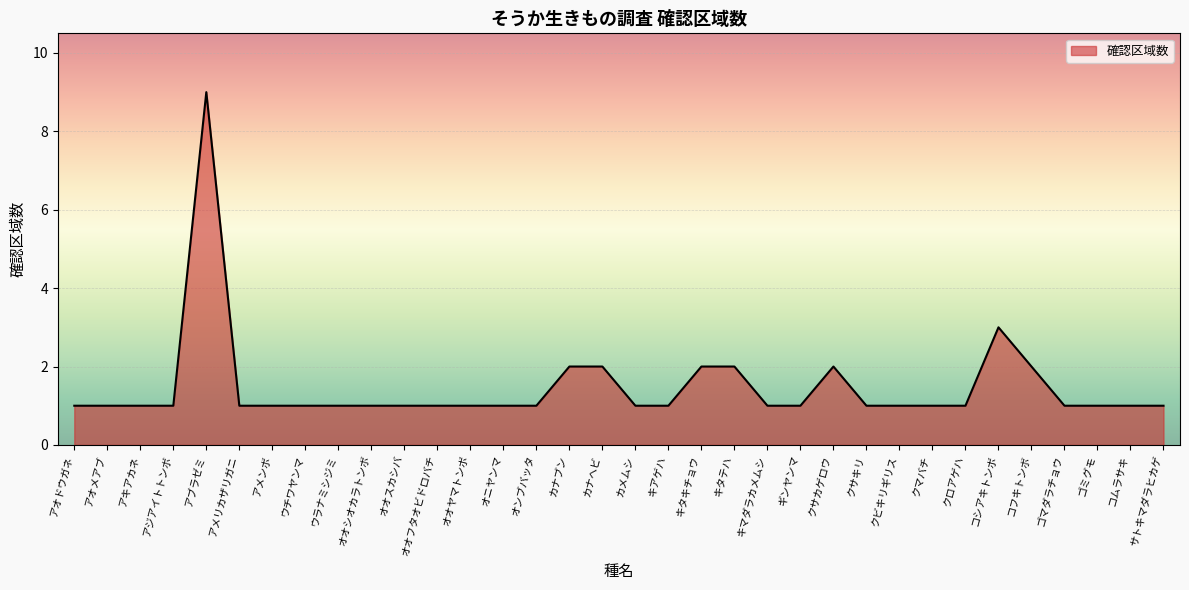

What is the sum of all values?

50